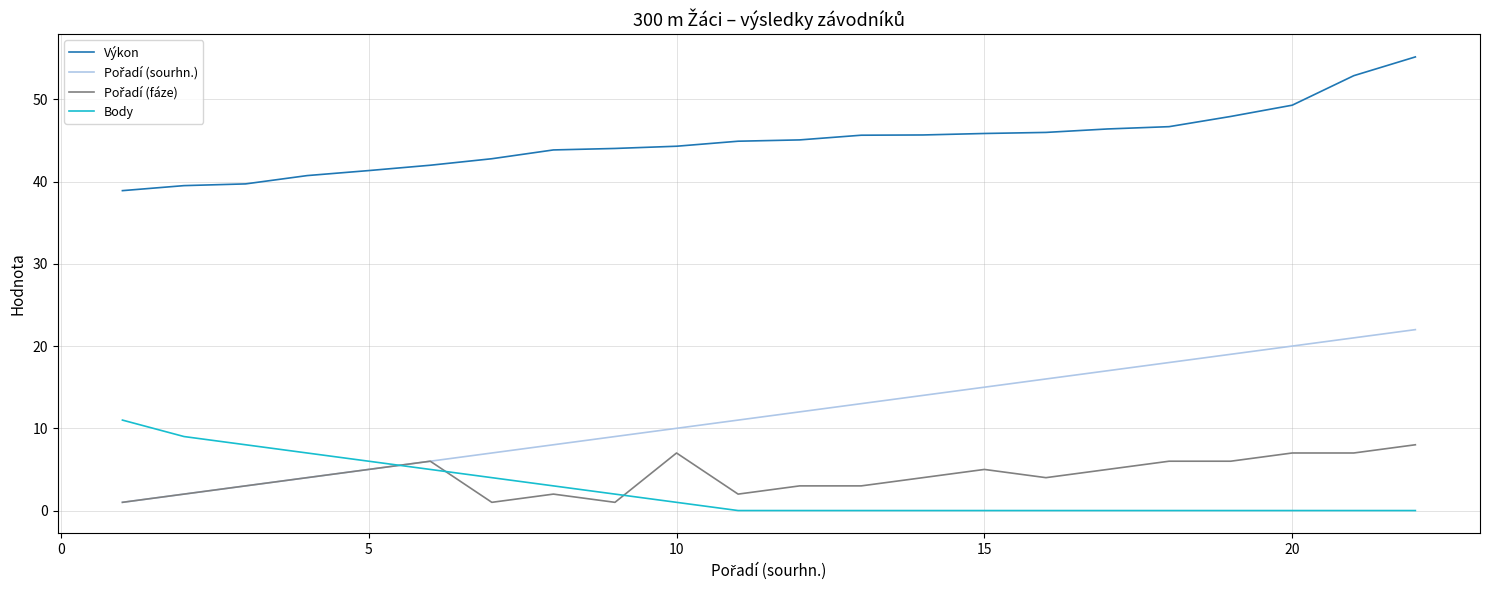

True or false: Body and Výkon intersect in this chart.

False